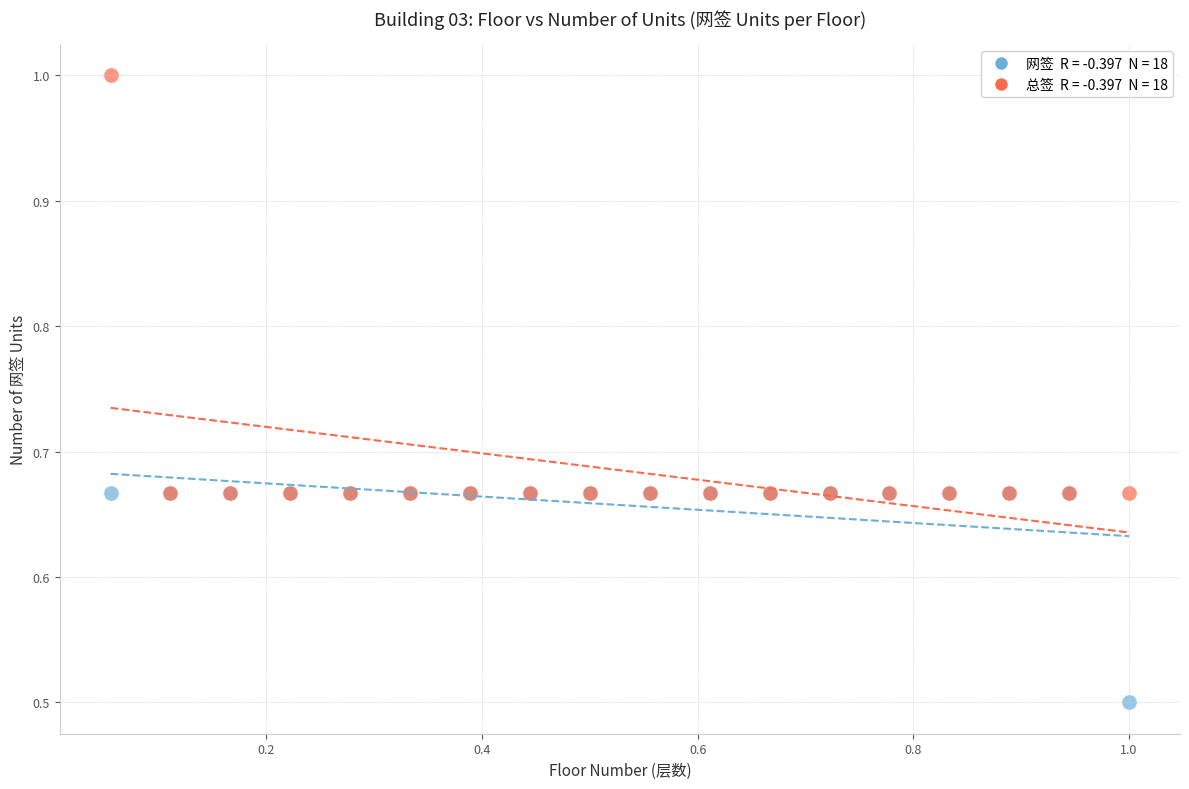

Across all series, what Y value is closest to 0?

0.5